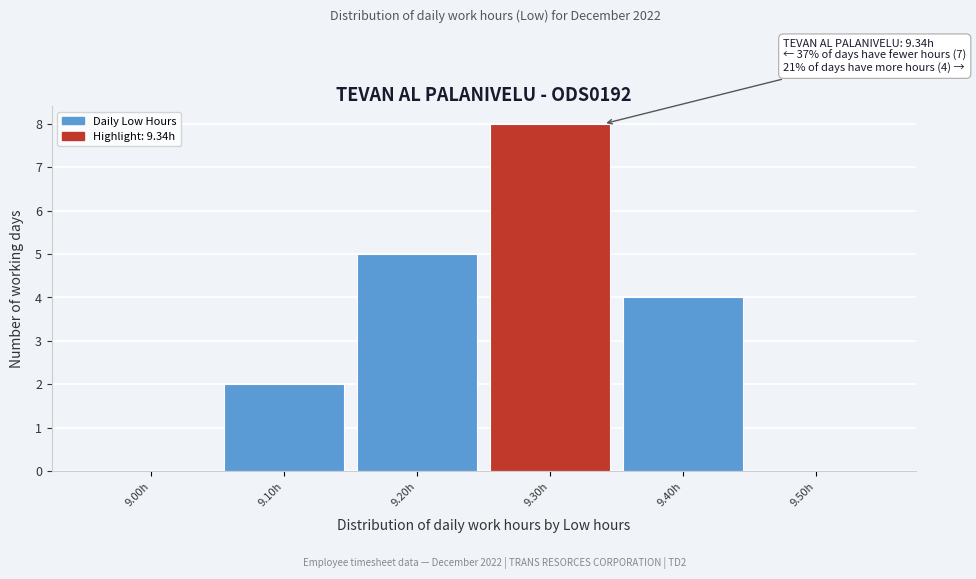

Reading right to left, what are all the values shown in this chart?

9.50h=0	9.40h=4	9.30h=8	9.20h=5	9.10h=2	9.00h=0